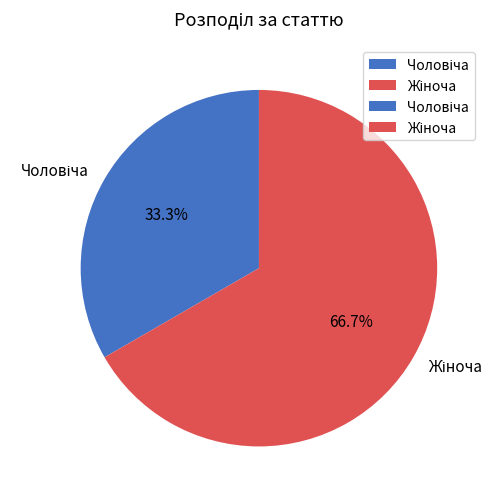

Count the number of slices in the pie.

2